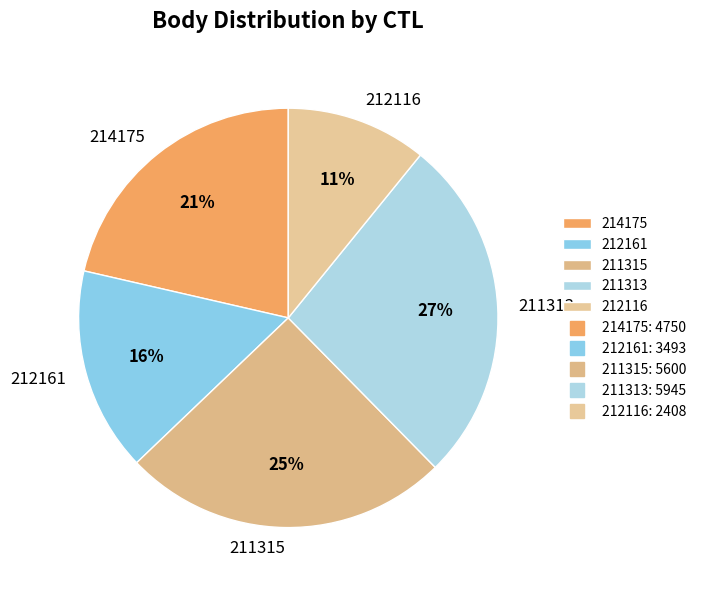

To the nearest percent, what percentage of the pie is 211315?

25%